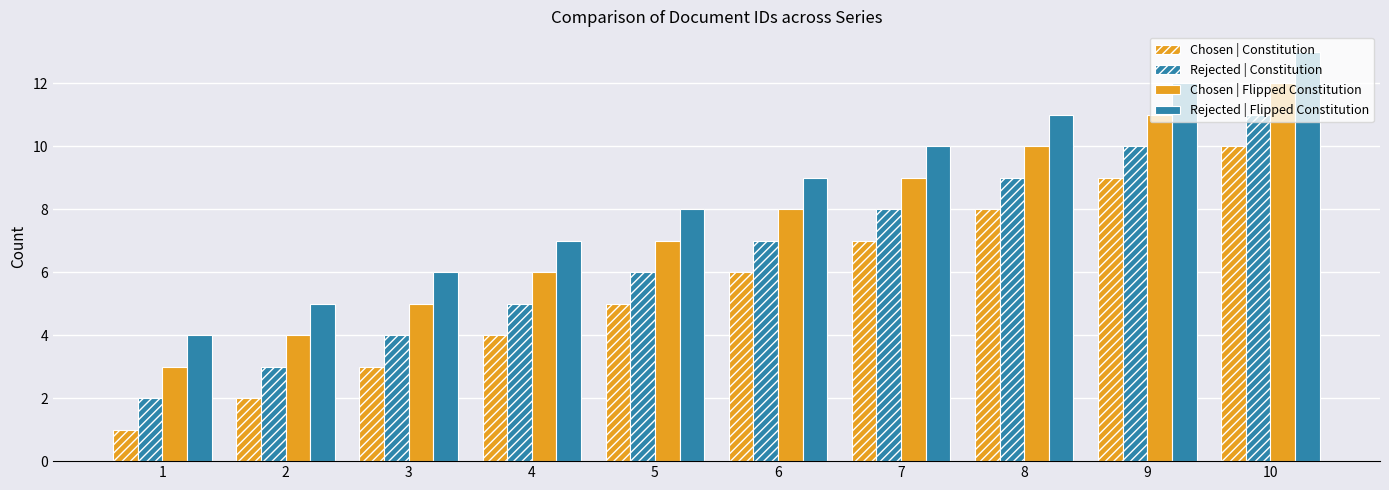

Reading left to right, what are all the values shown in this chart?

Chosen | Constitution: 1	2	3	4	5	6	7	8	9	10
Rejected | Constitution: 2	3	4	5	6	7	8	9	10	11
Chosen | Flipped Constitution: 3	4	5	6	7	8	9	10	11	12
Rejected | Flipped Constitution: 4	5	6	7	8	9	10	11	12	13